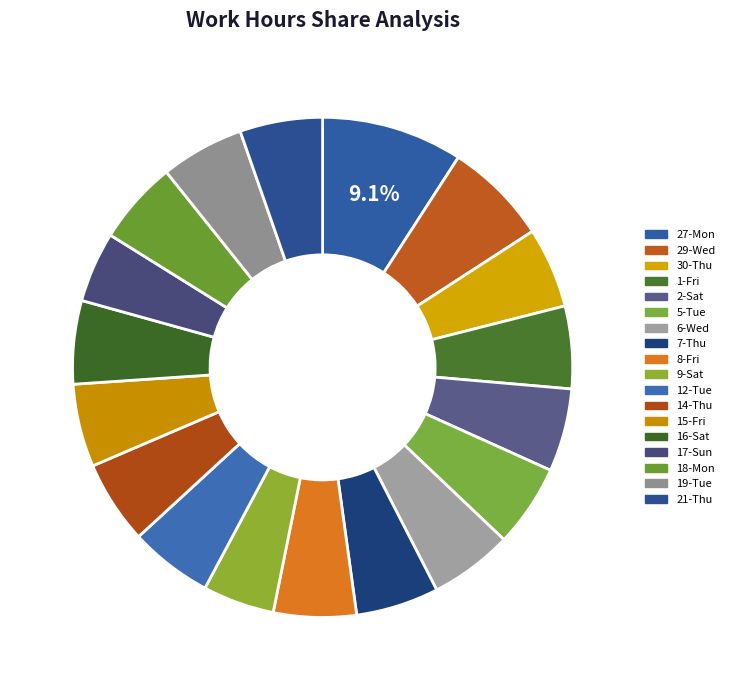

Approximately how many times larger is the value at 9-Sat compared to 5-Tue?

0.9